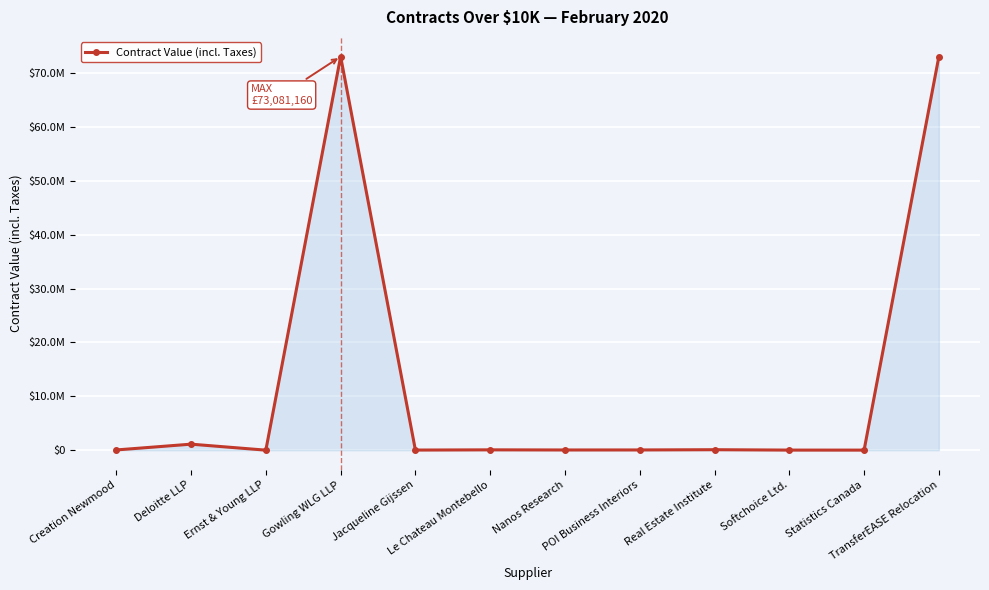

At which label does the data first exceed 50000?

Deloitte LLP